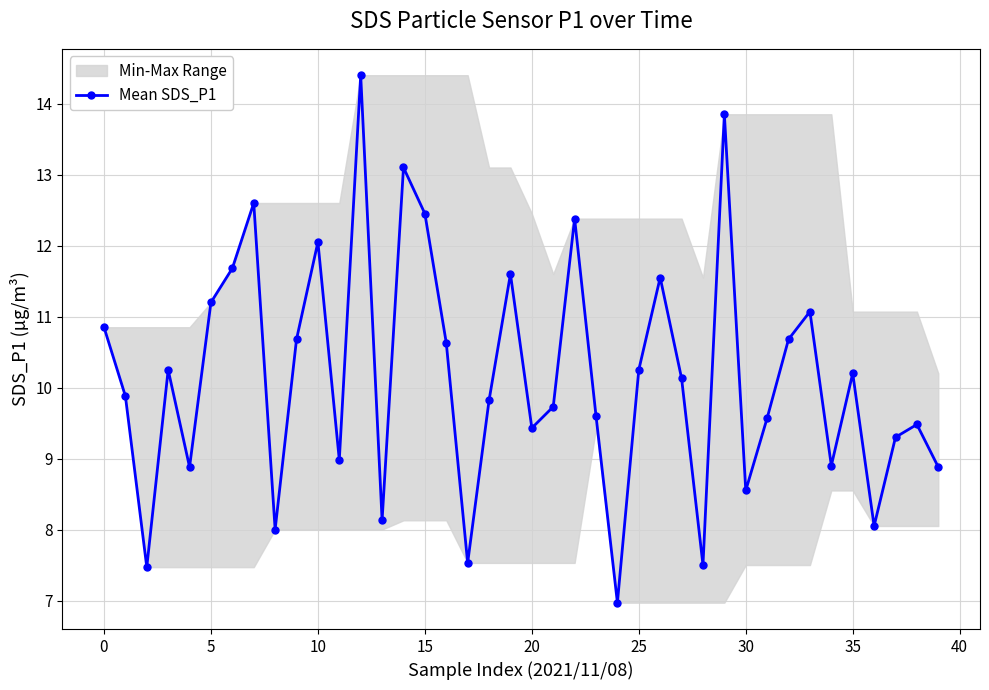

Which category has the highest value across all series?

12